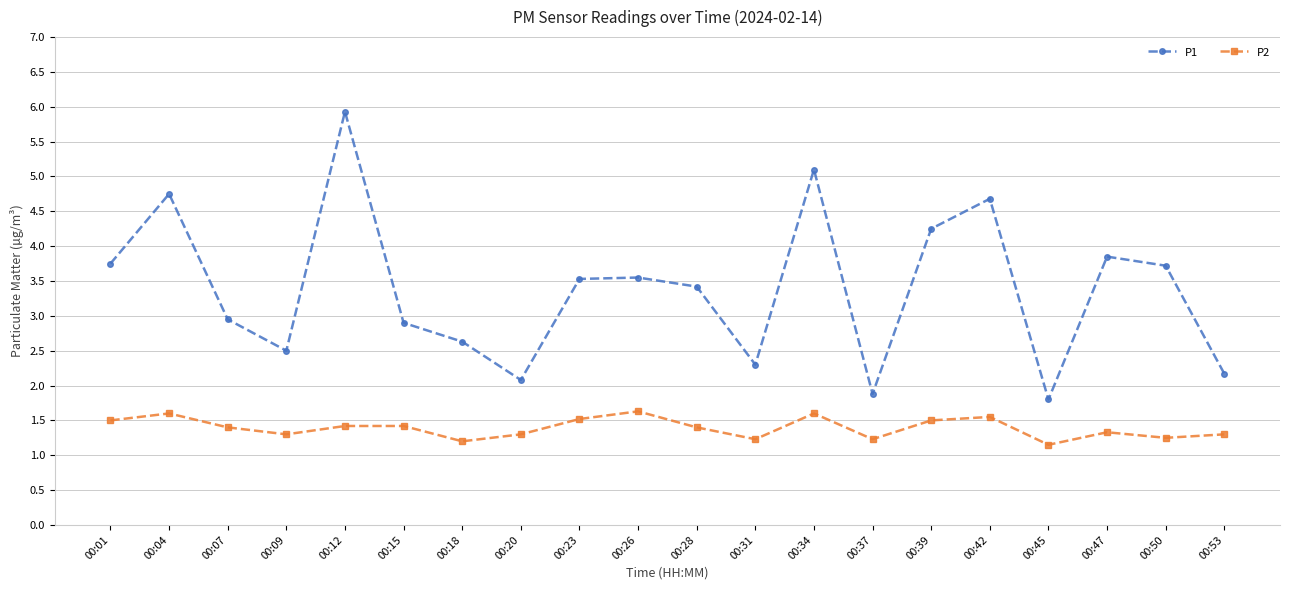

Between 00:45 and 00:47, which series saw the biggest shift?

P1